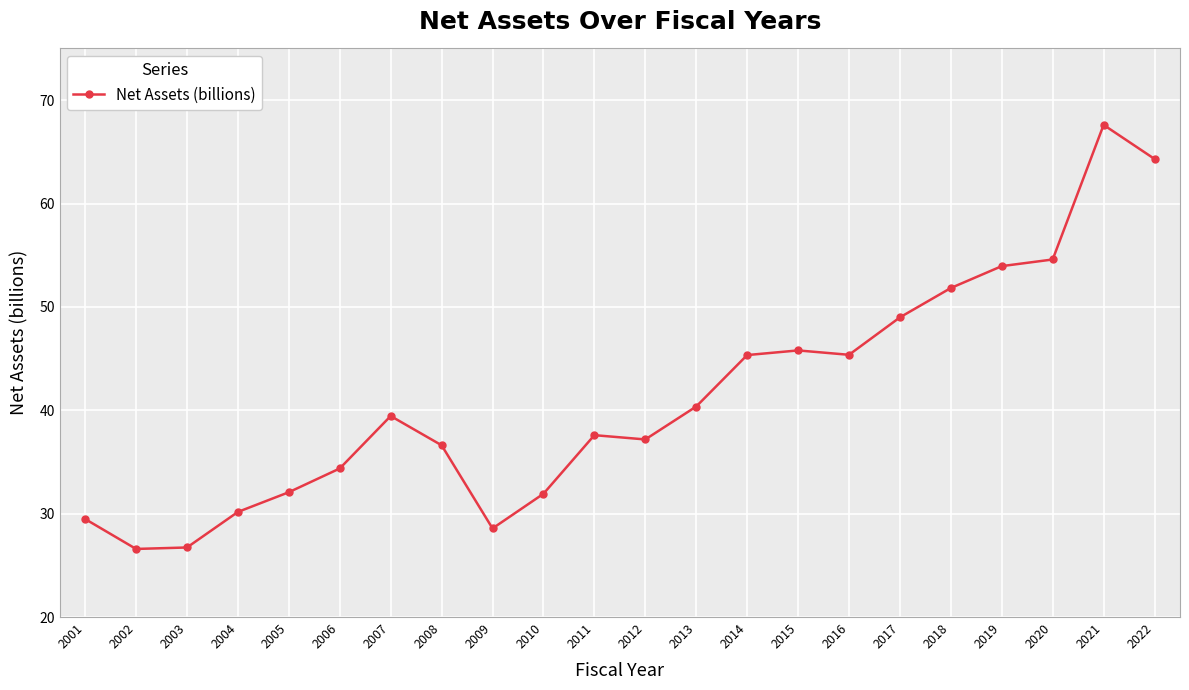

True or false: the data shows 67.6 at 2021.

True